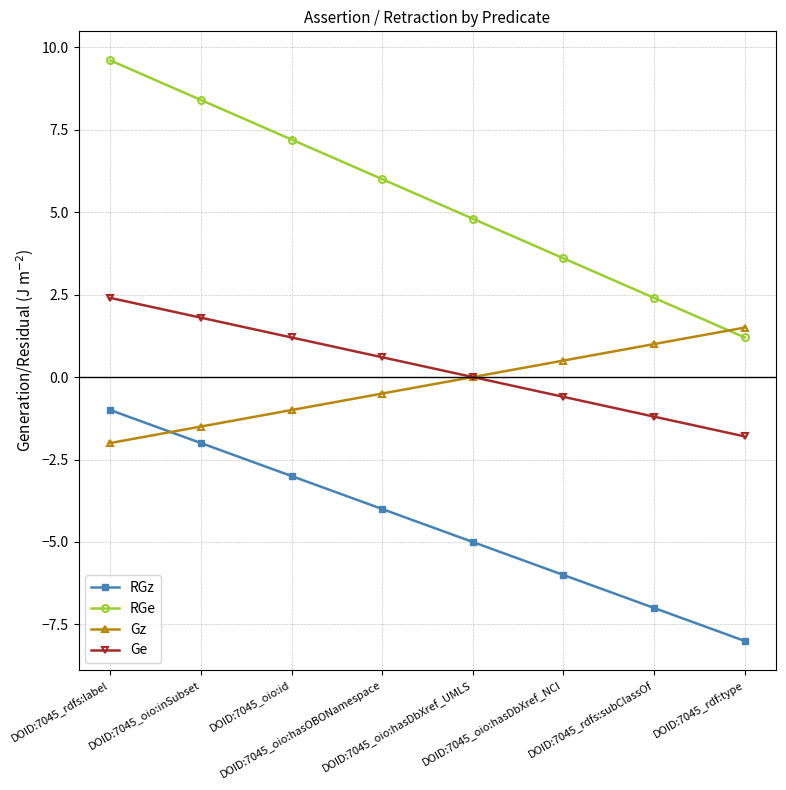

What are all the series names shown in the legend?

RGz, RGe, Gz, Ge